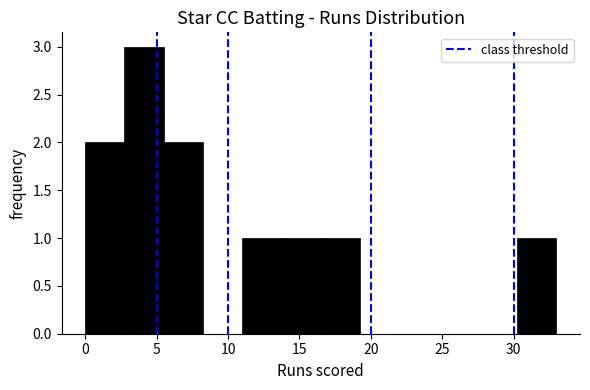

Over which range of the x-axis is the bar tallest?

2.75 to 5.50